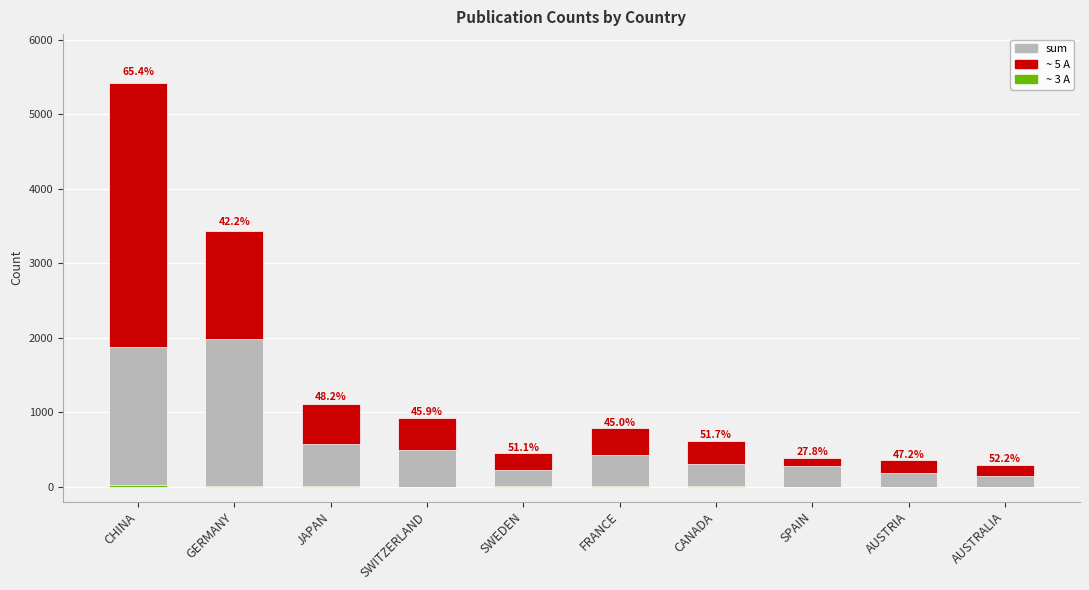

What is the label of the 4th bar from the left?

SWITZERLAND